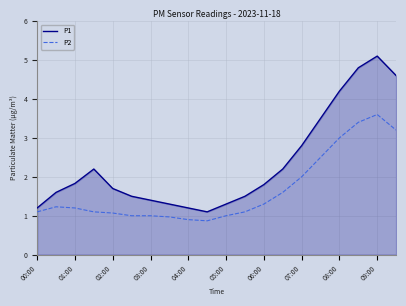

What is the minimum value for P2?

0.9